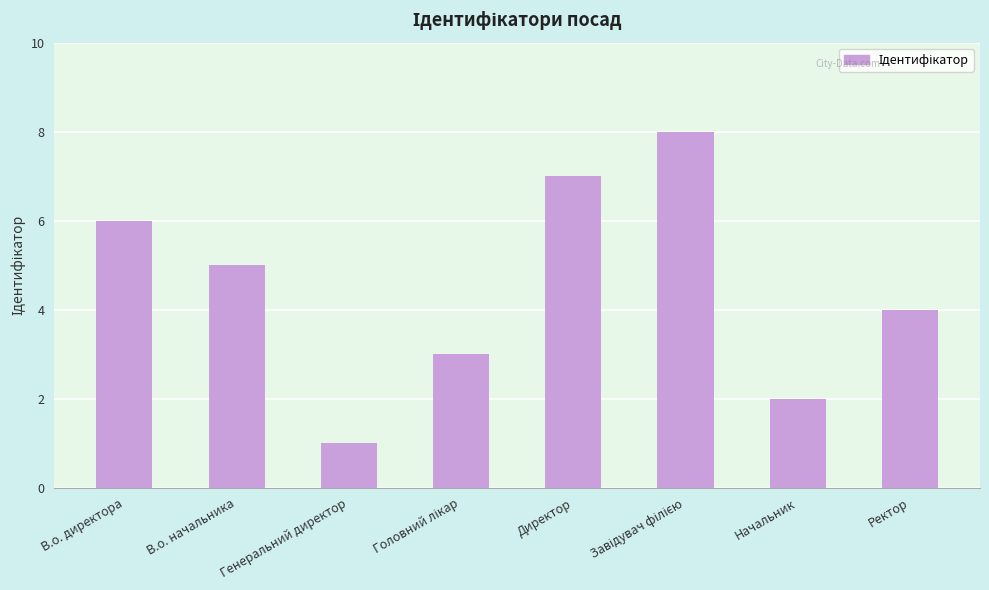

True or false: the data shows 7 at Директор.

True